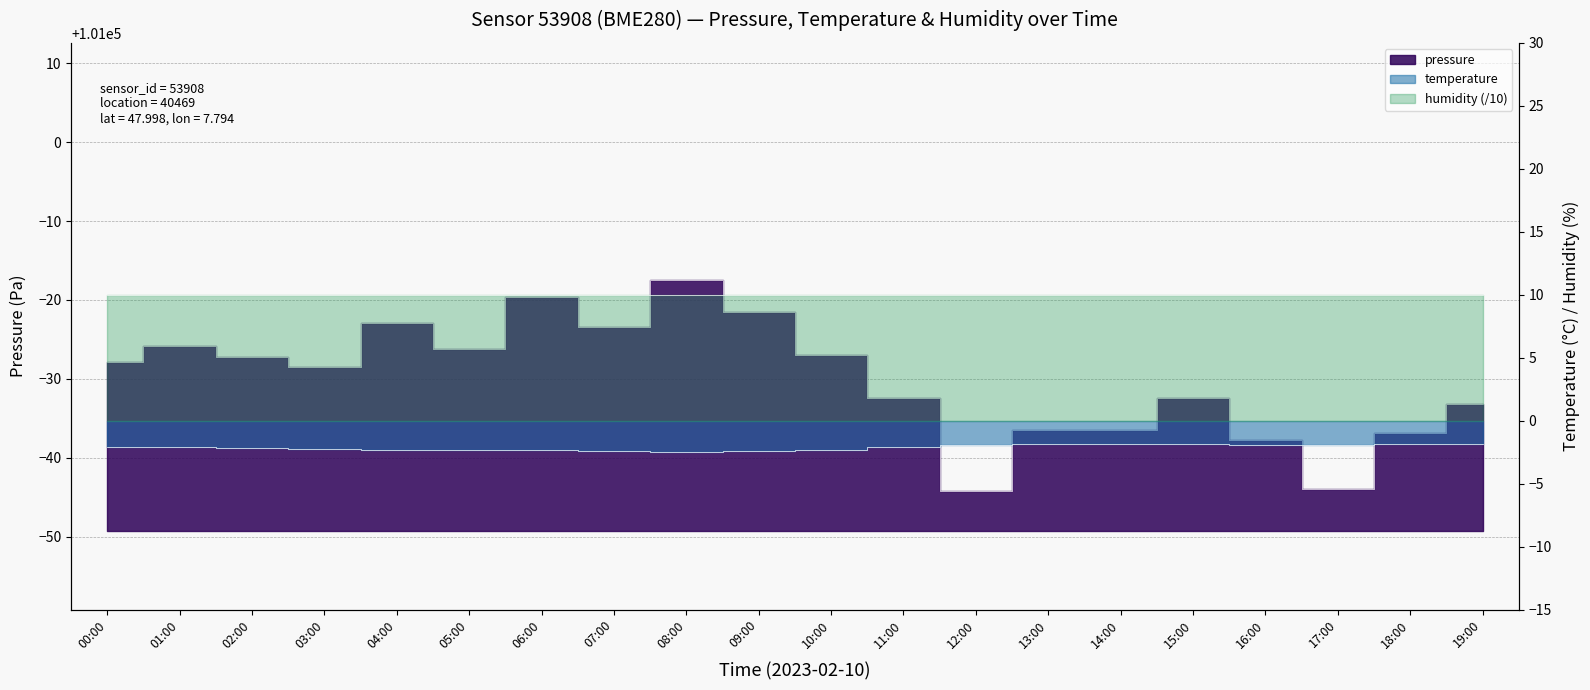

True or false: pressure and temperature intersect in this chart.

False